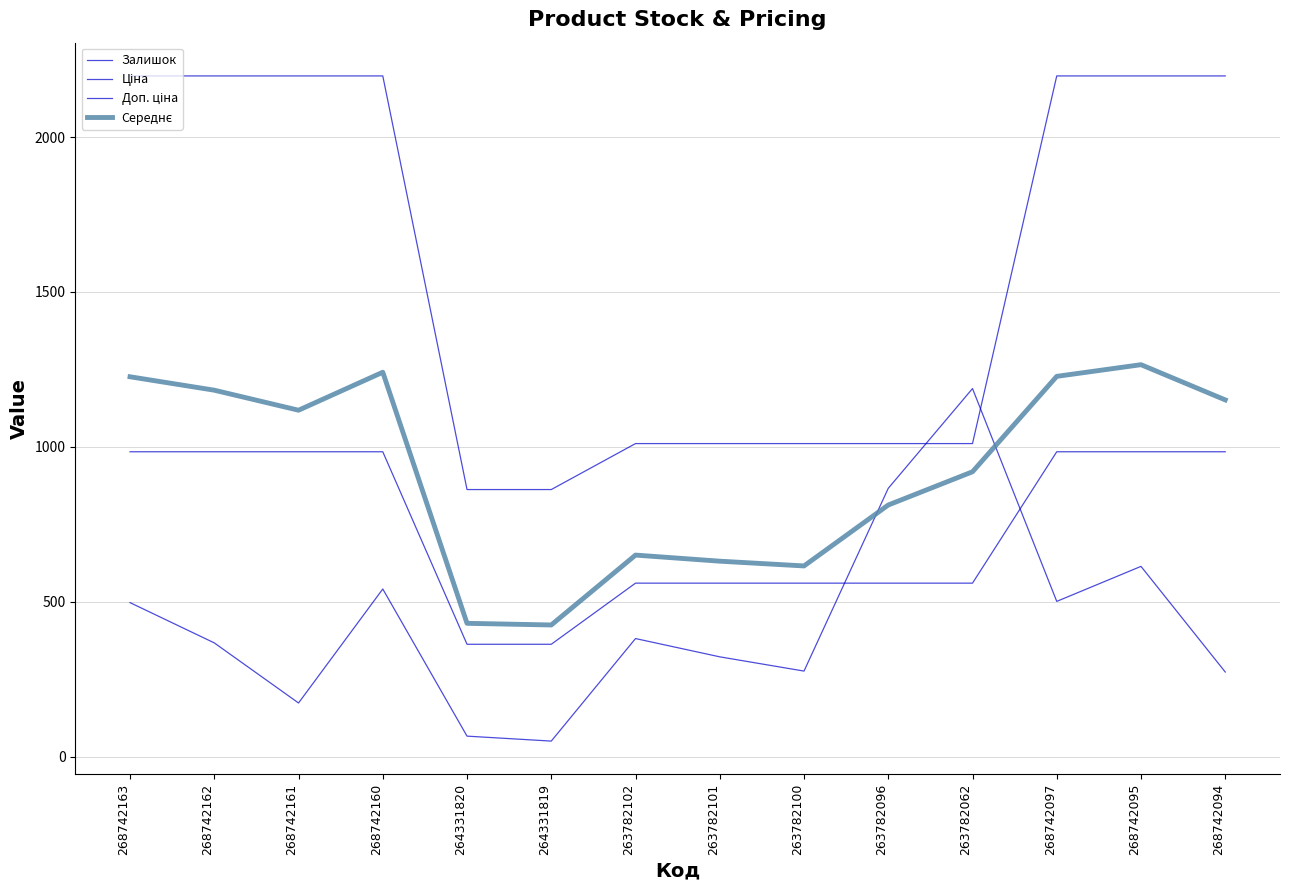

What is the minimum value for Середнє?

424.8